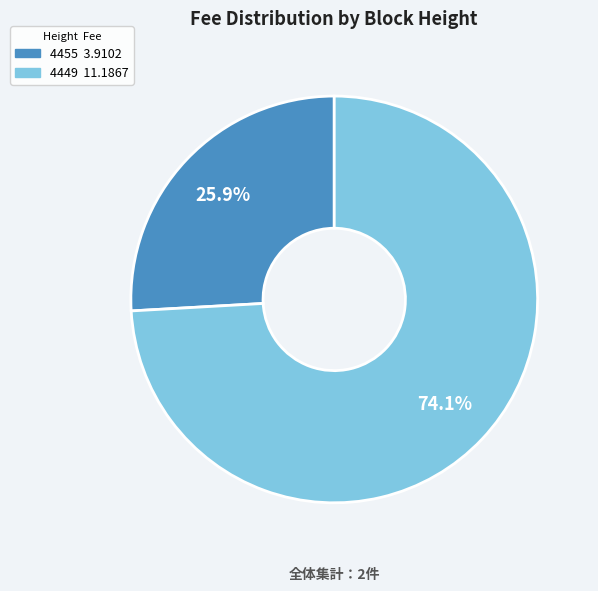

Combined, what portion of the pie is 4455 and 4449?

100.0%